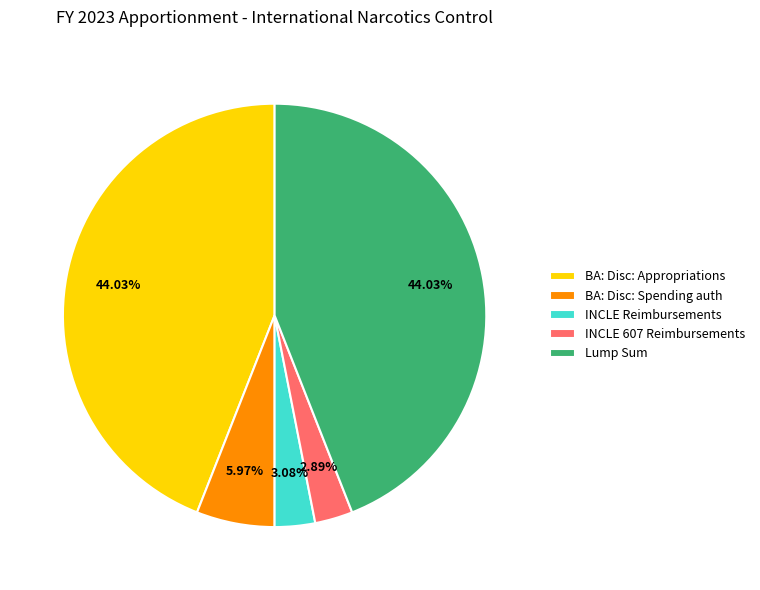

How many segments does this pie chart have?

5